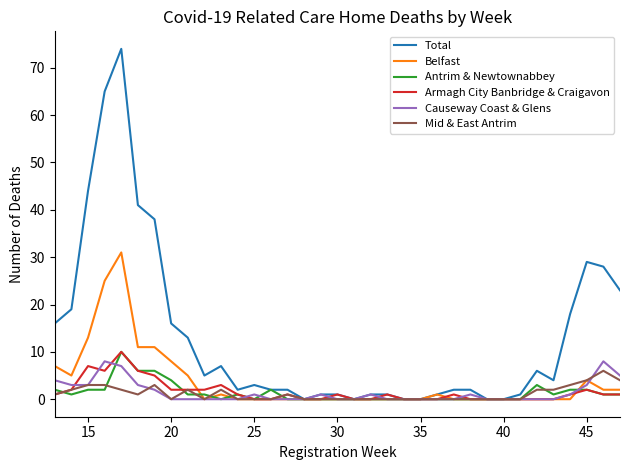

Which series has the largest range (max minus min)?

Total